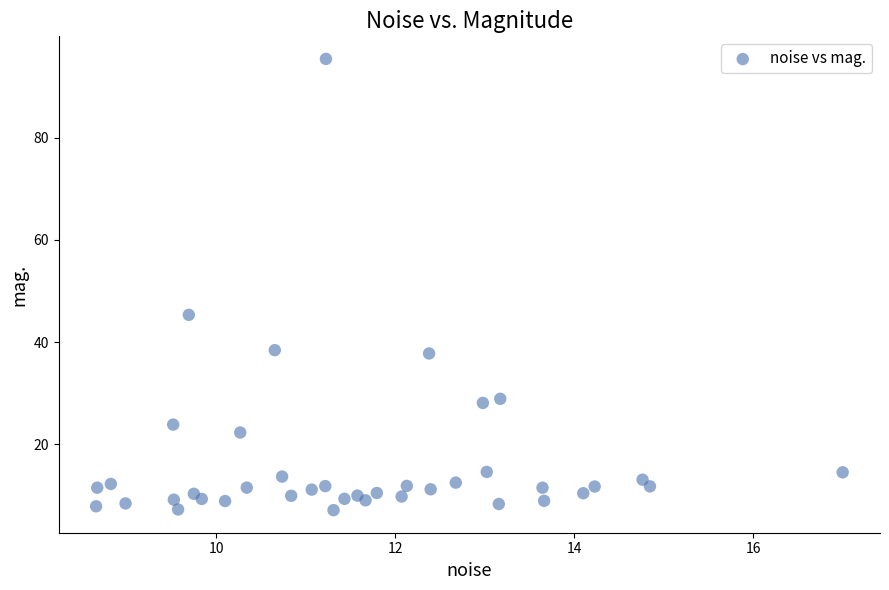

What Y value in the scatter plot is closest to 51?

45.3